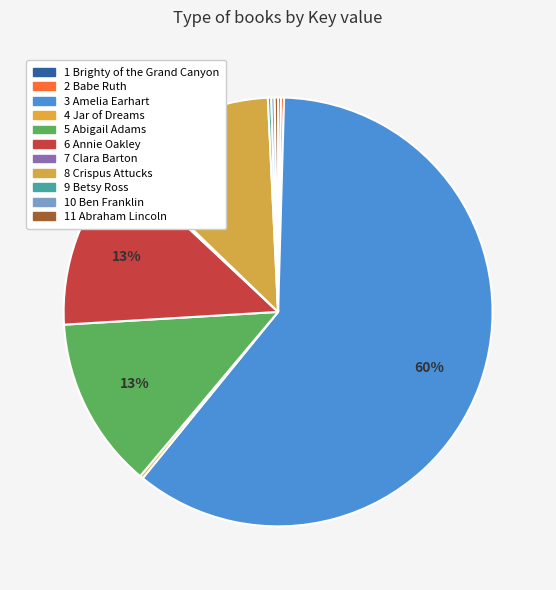

To the nearest percent, what is the difference between the 5 Abigail Adams and 7 Clara Barton slice percentages?

13%